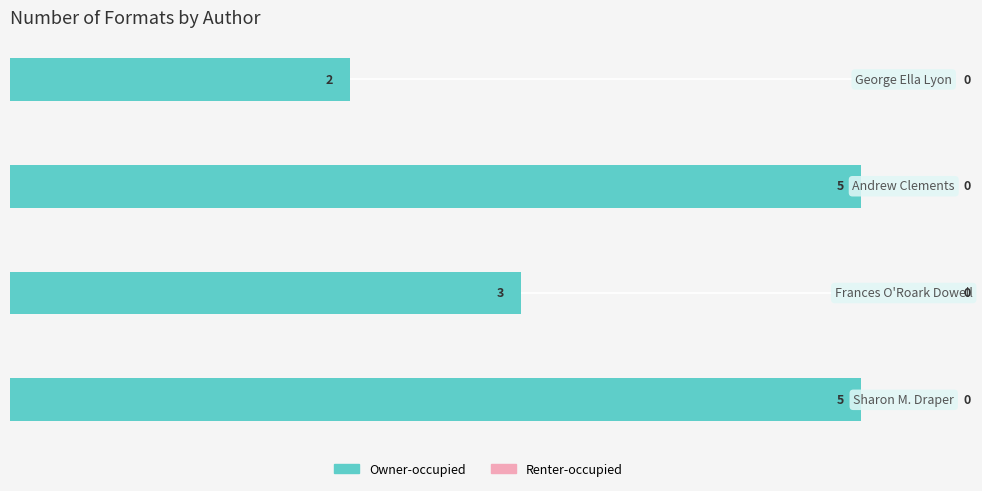

How many values are between 3 and 5?

3